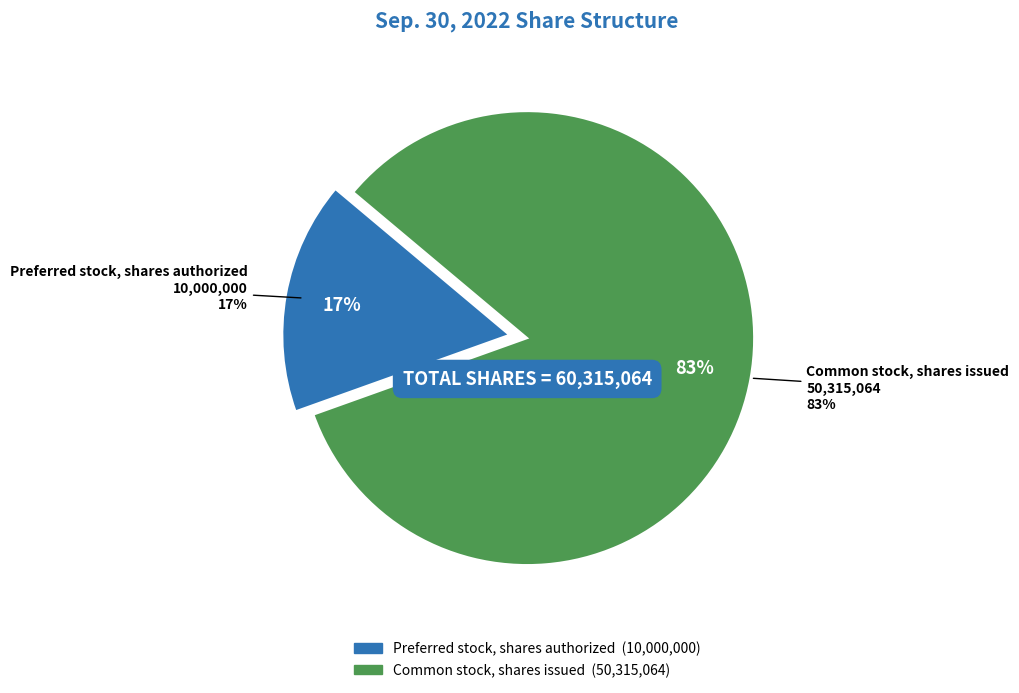

Does Common stock, shares issued account for over 50% of the chart?

Yes